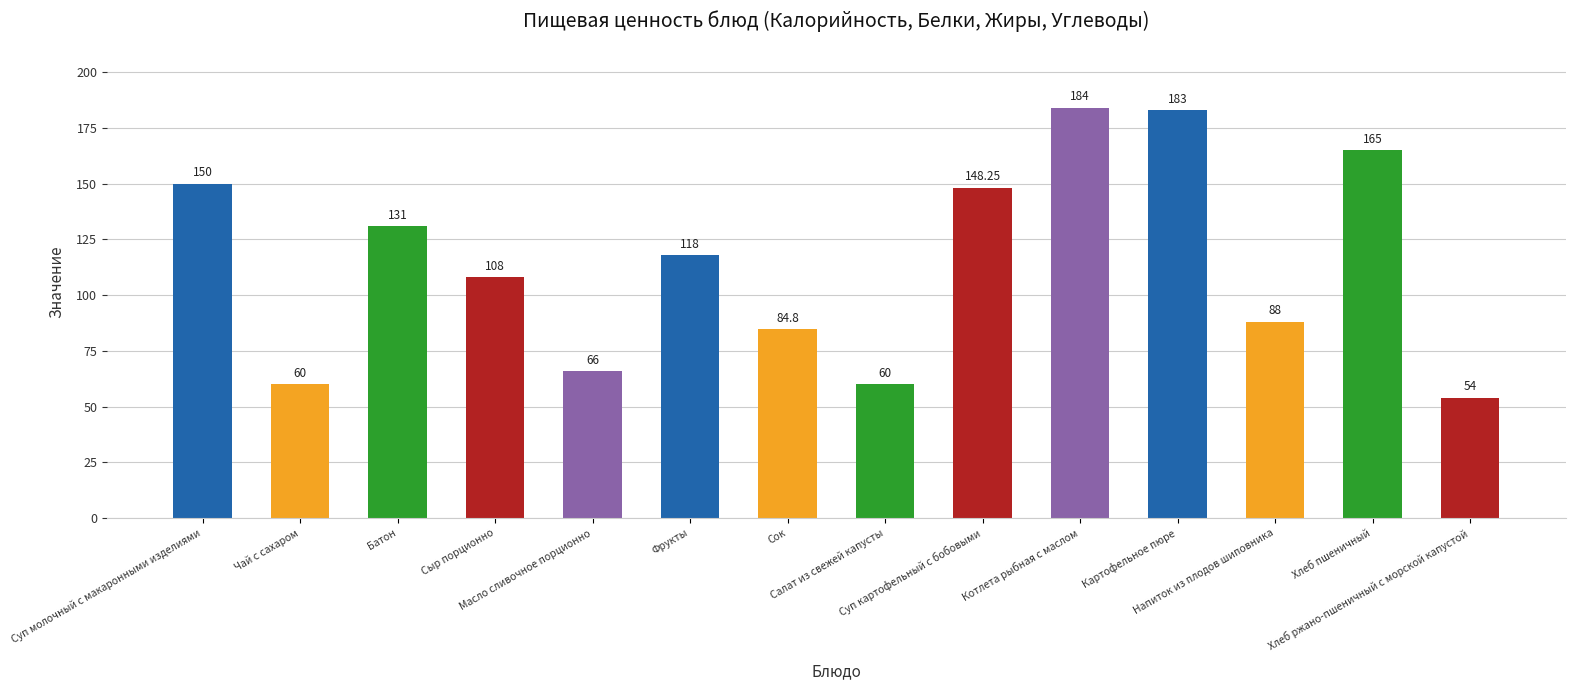

Does the chart contain stacked bars?

No